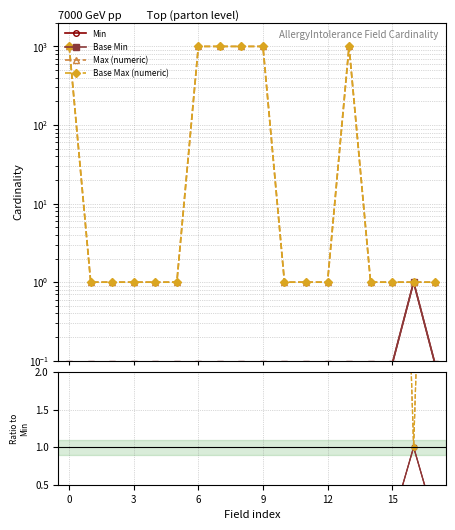

What is the difference between the maximum and minimum values in the Min series?

1.0